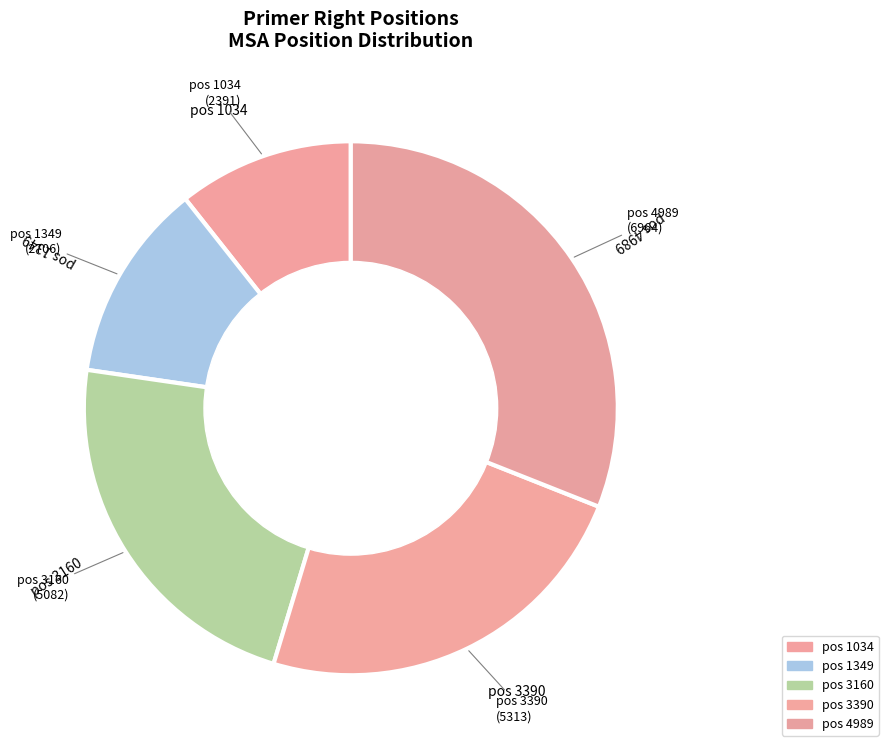

Count the number of slices in the pie.

5